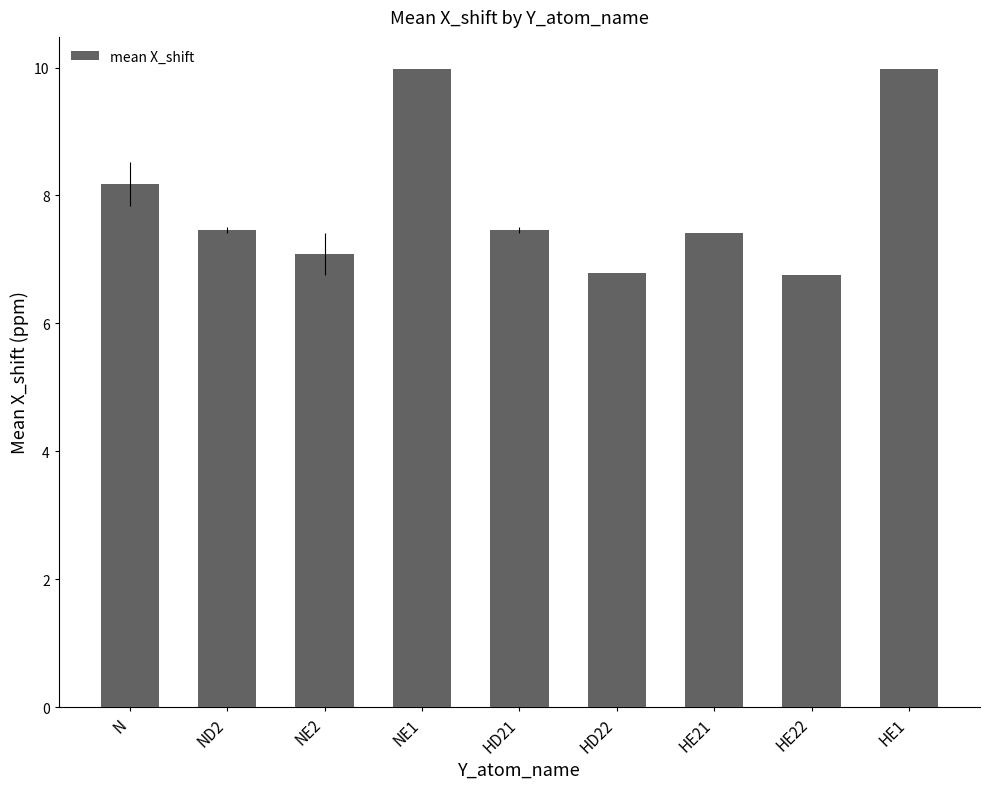

The value at HD21 is 7.5. True or false?

True